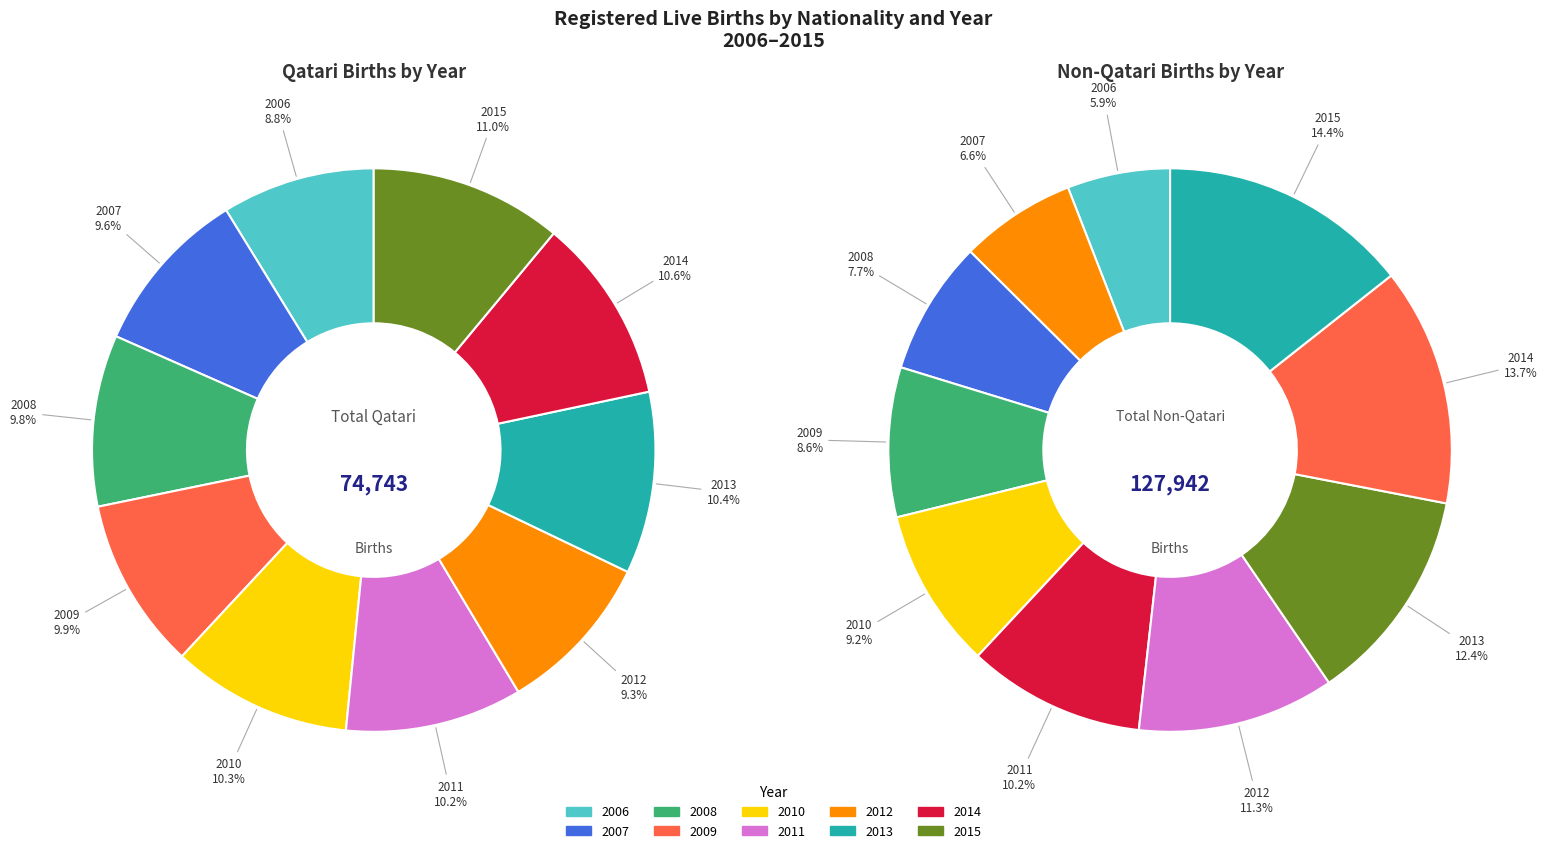

To the nearest percent, what percentage of the pie is 2015?

14%